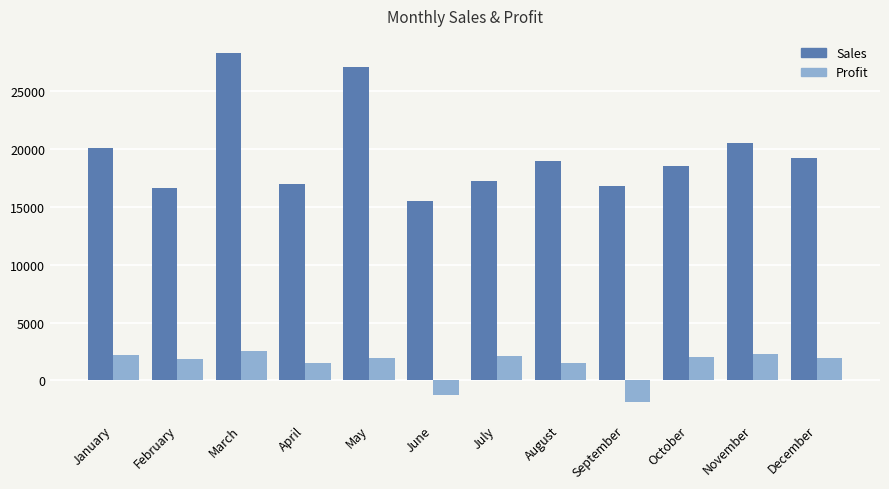

Read the Sales value at February.

16612